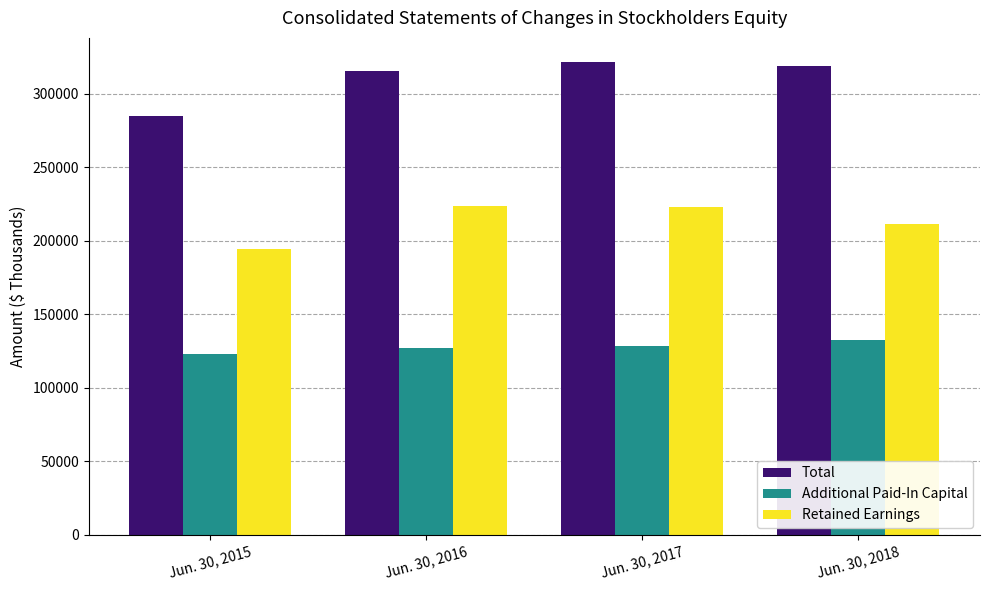

What is the greatest value displayed?

321809